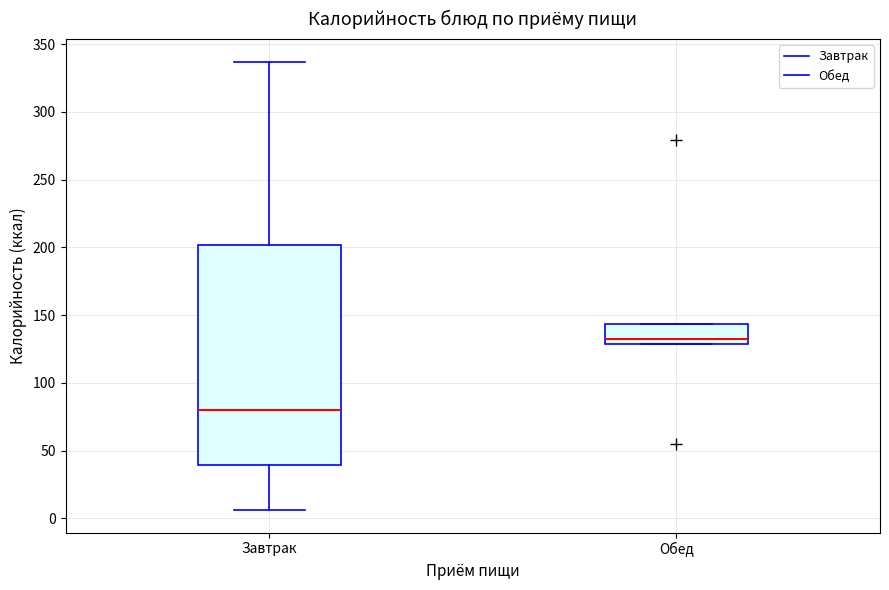

Reading left to right, read every box against the y-axis: the position of its median line, the range the box covers, and the ends of its whiskers. The values are not printed on the chart, so give them approximately, as read against the axis.

Завтрак: median 80, box 40 to 200, whiskers 5 to 335
Обед: median 135, box 130 to 145, whiskers 130 to 145